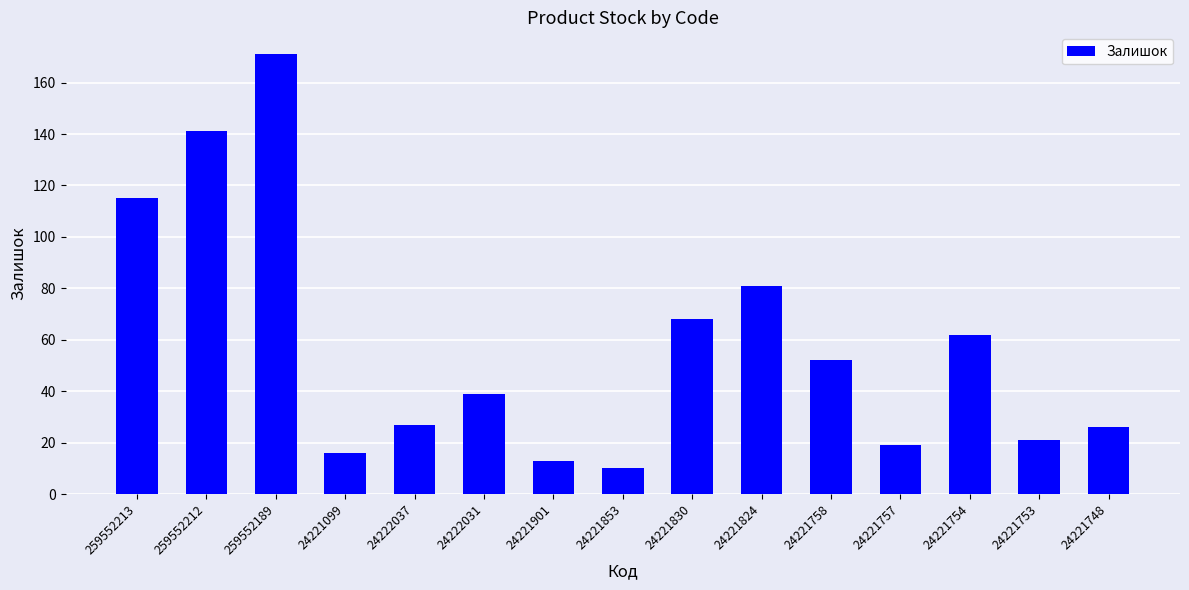

Which label corresponds to the largest value in the chart?

259552189